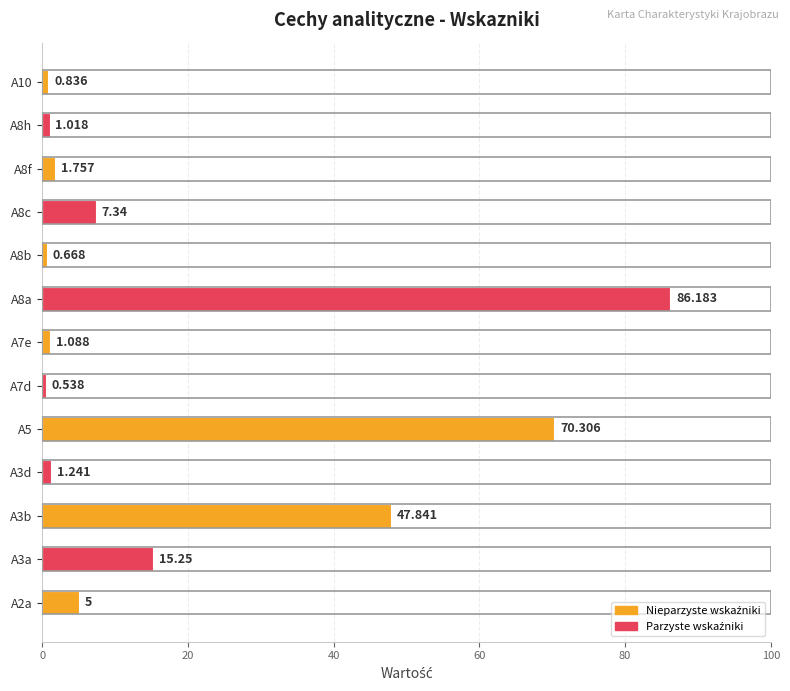

How many series are shown in this chart?

1